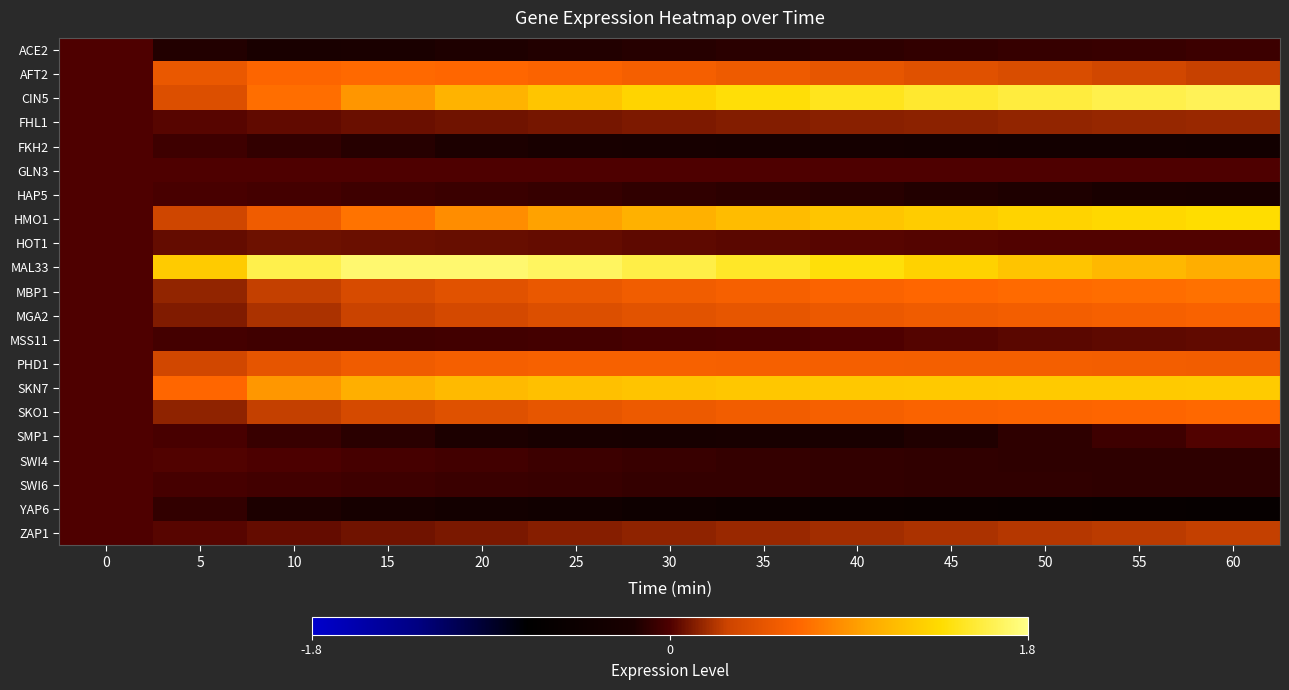

What is the maximum value shown in the chart?

1.7